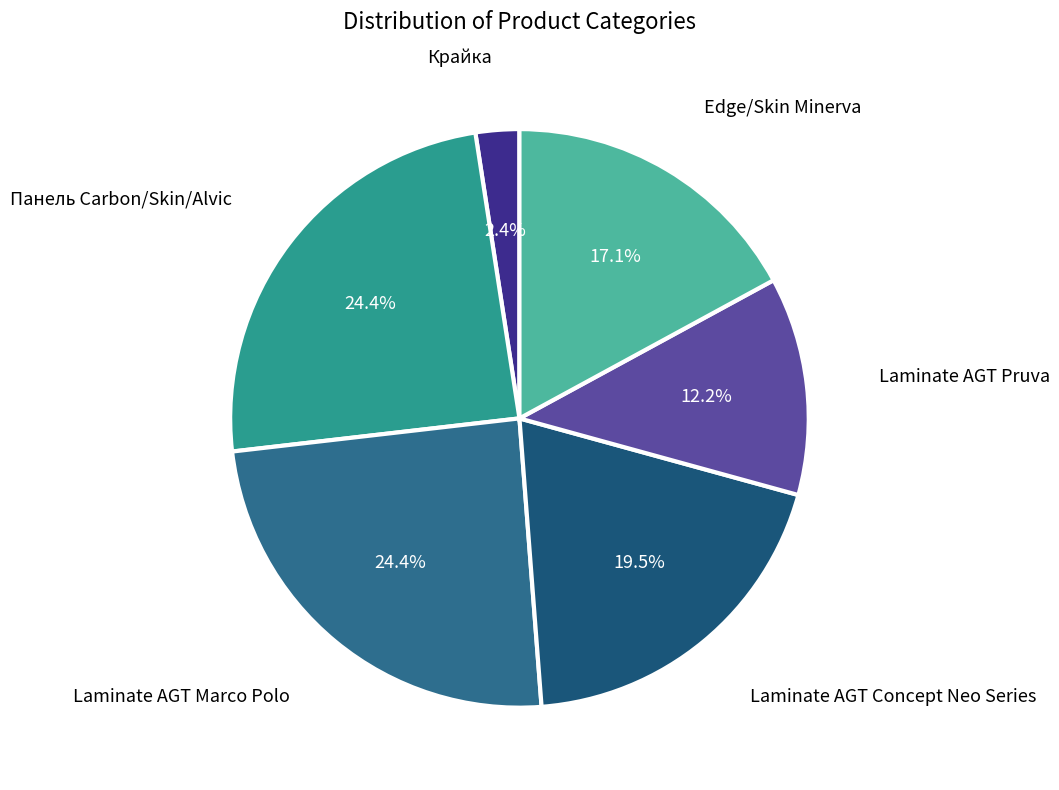

Count the number of slices in the pie.

6